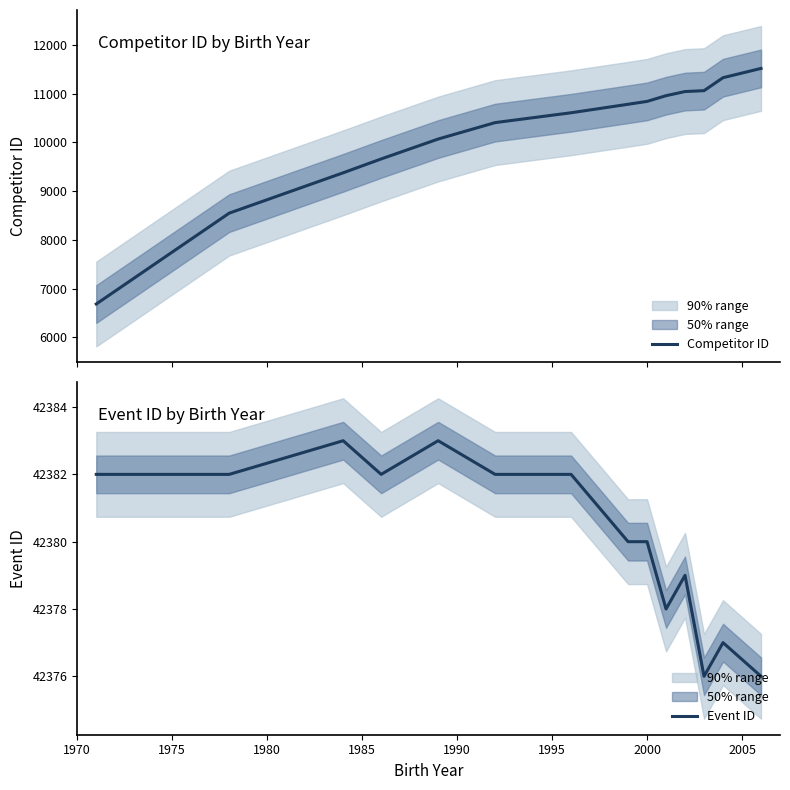

Is this an area chart (filled region under the line)?

No